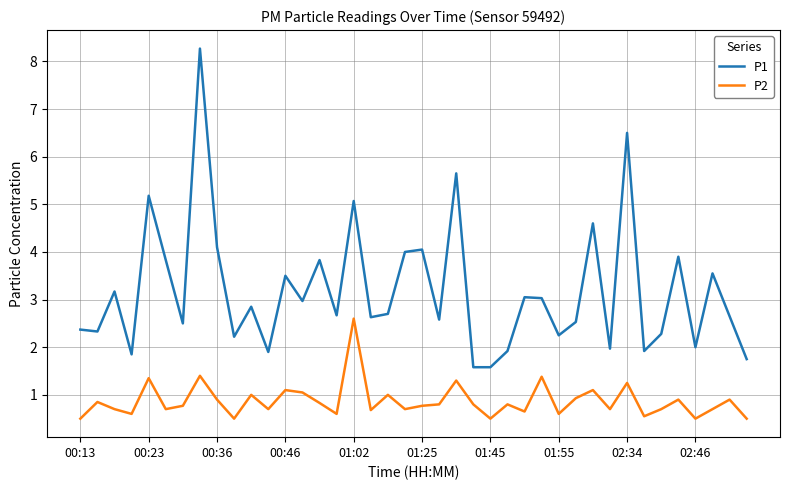

Which series has the largest total across all categories?

P1